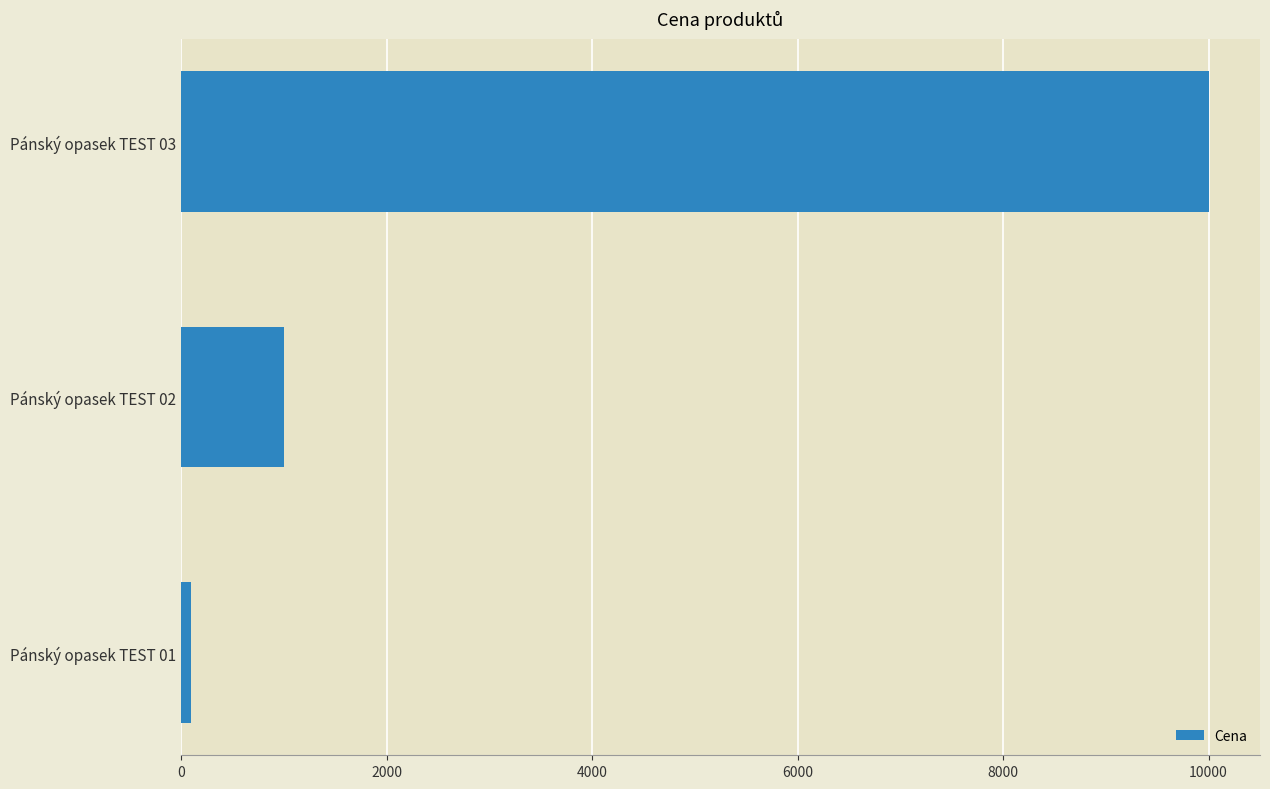

List the labels in order of value, smallest first.

Pánský opasek TEST 01, Pánský opasek TEST 02, Pánský opasek TEST 03